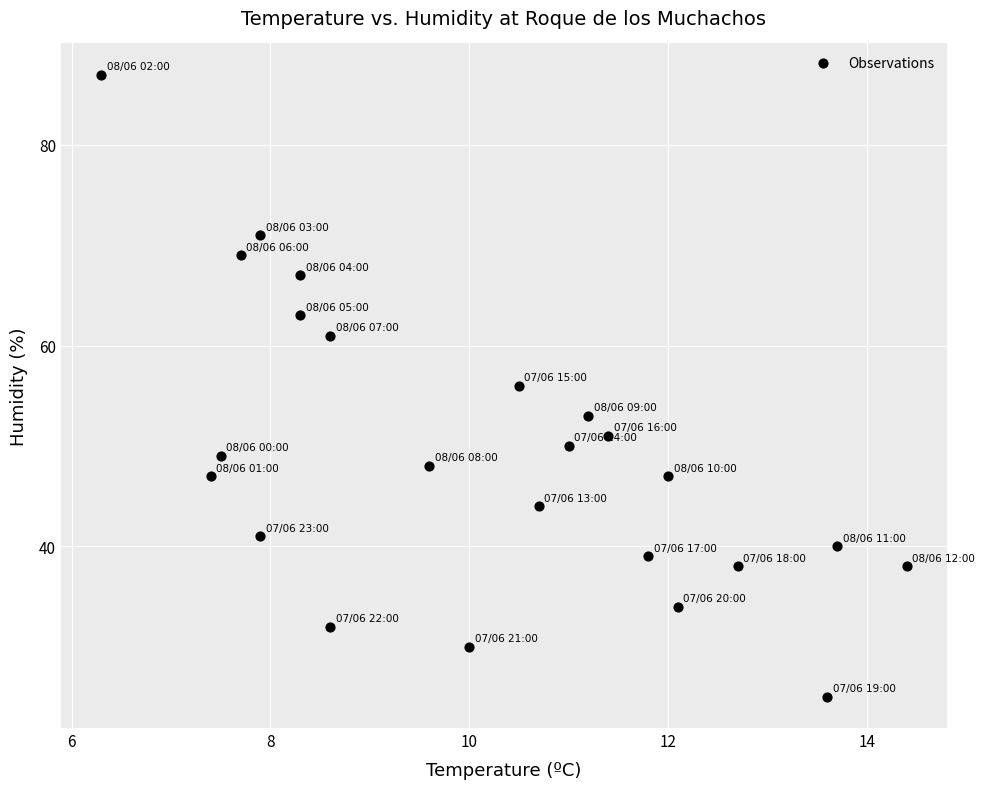

What is the range of Y values (max minus min)?

62